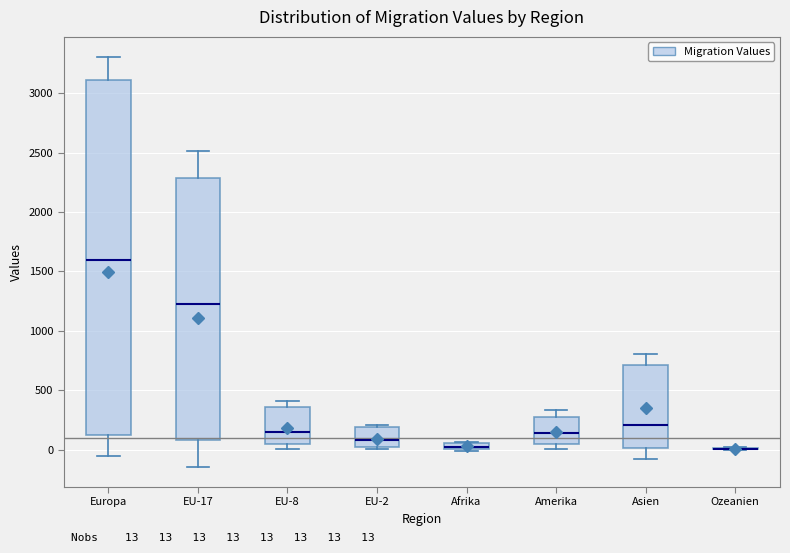

Comparing the boxes themselves (not the whiskers), which one is the tallest?

Europa